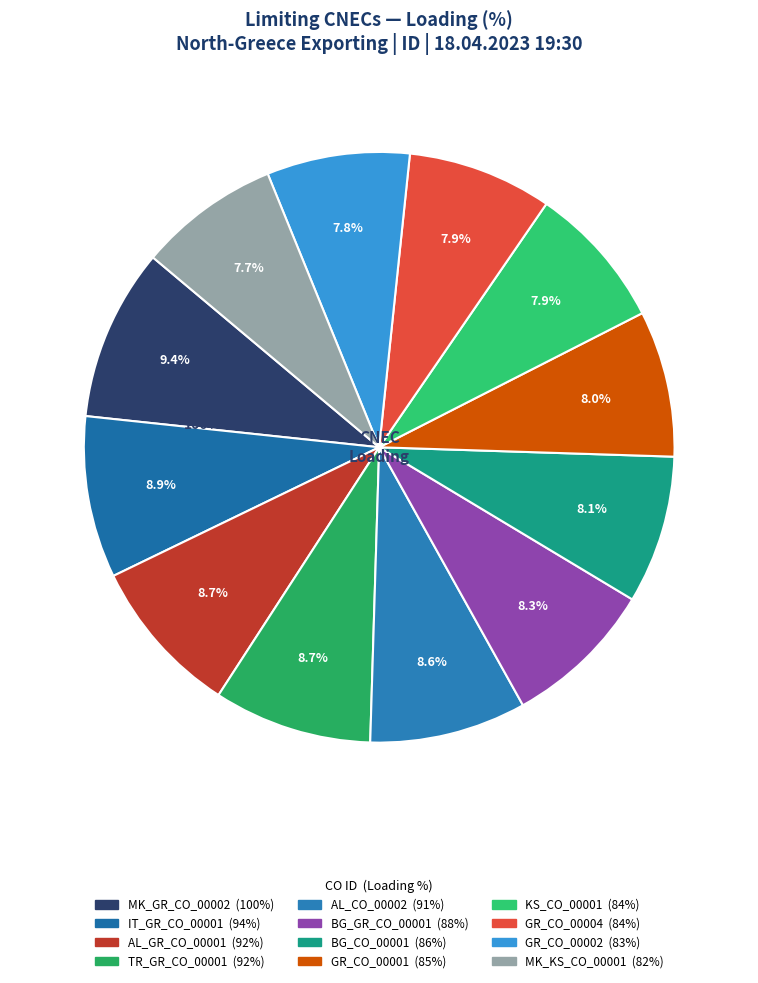

True or false: BG_GR_CO_00001 accounts for 1% of the total.

False